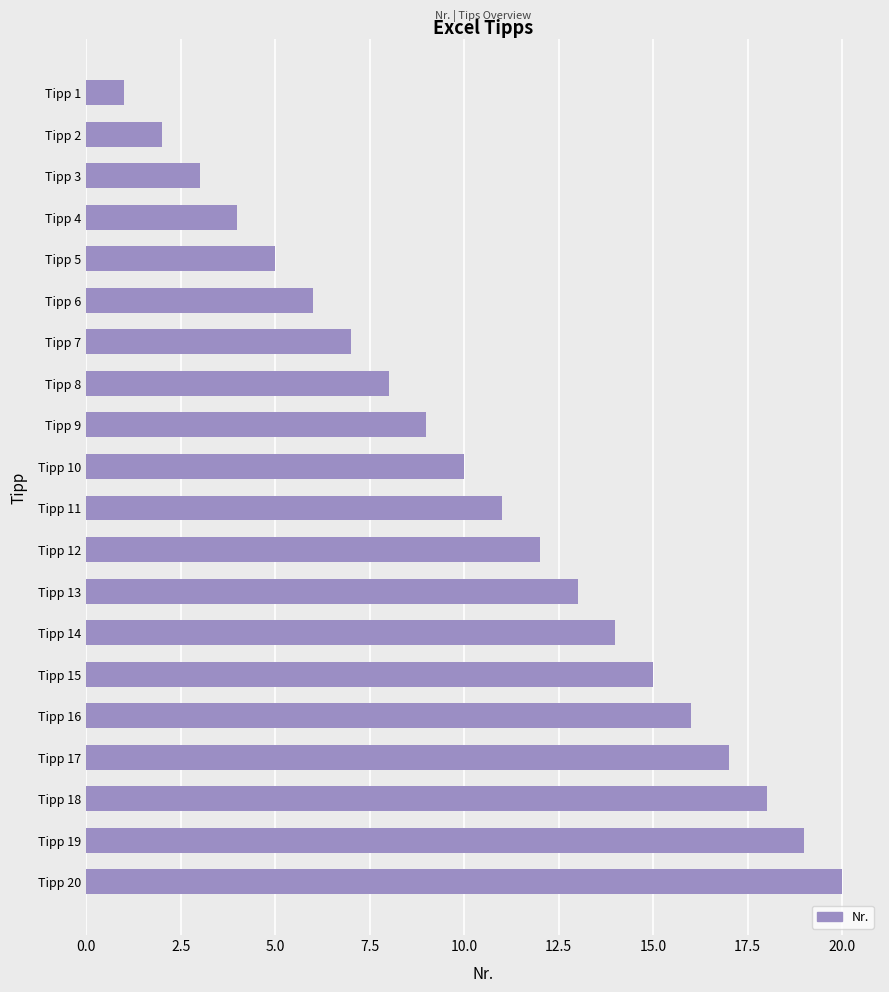

Which category has the highest value across all series?

Tipp 20